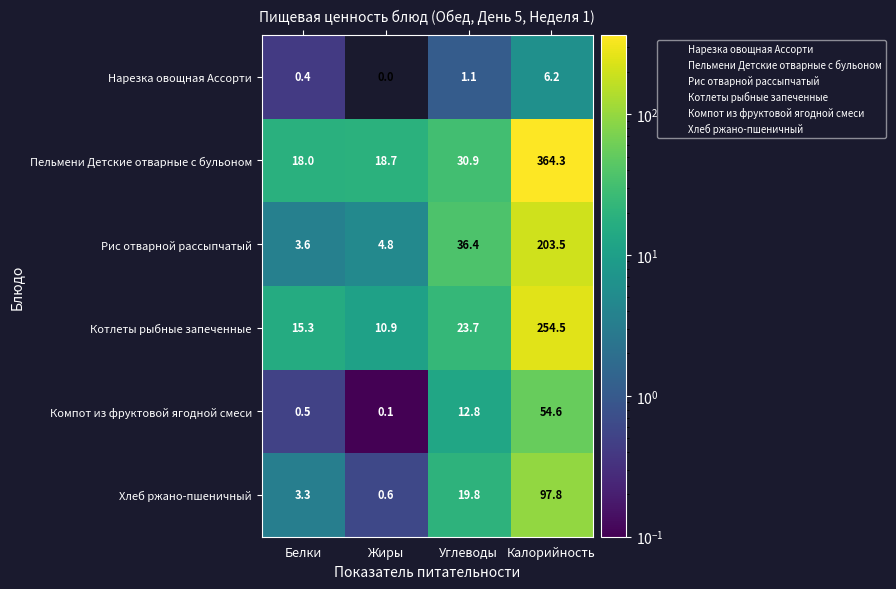

Reading left to right, transcribe all the data shown in this chart.

Нарезка овощная Ассорти: Белки=0.4	Жиры=0.0	Углеводы=1.1	Калорийность=6.2
Пельмени Детские отварные с бульоном: Белки=18.0	Жиры=18.7	Углеводы=30.9	Калорийность=364.3
Рис отварной рассыпчатый: Белки=3.6	Жиры=4.8	Углеводы=36.4	Калорийность=203.5
Котлеты рыбные запеченные: Белки=15.3	Жиры=10.9	Углеводы=23.7	Калорийность=254.5
Компот из фруктовой ягодной смеси: Белки=0.5	Жиры=0.1	Углеводы=12.8	Калорийность=54.6
Хлеб ржано-пшеничный: Белки=3.3	Жиры=0.6	Углеводы=19.8	Калорийность=97.8